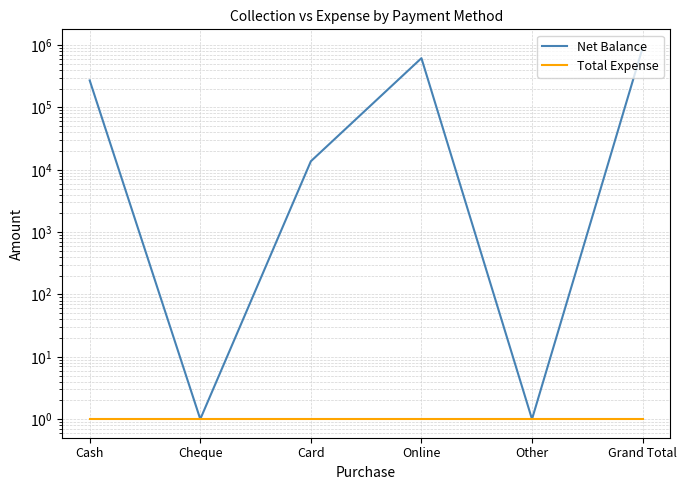

Is the value of Net Balance at Card greater than the value of Total Expense at Cheque?

Yes